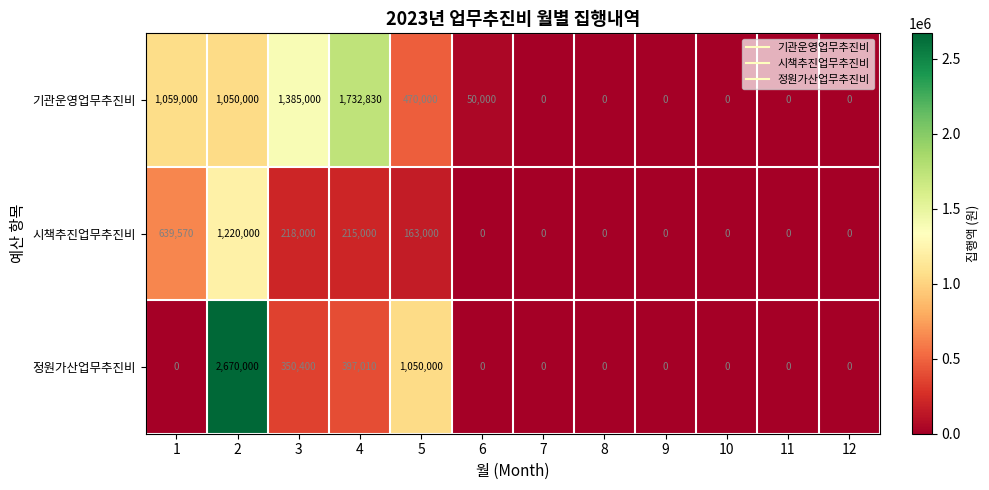

What is the difference between the second highest and second lowest values in the 시책추진업무추진비 series?

639570